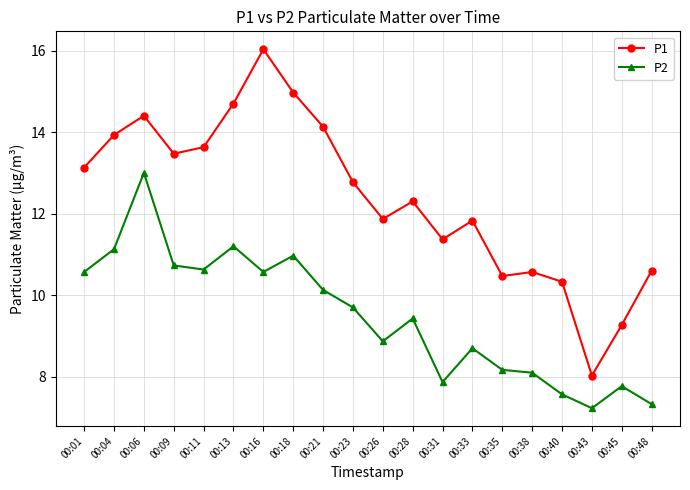

Read the P1 value at 00:18.

15.0